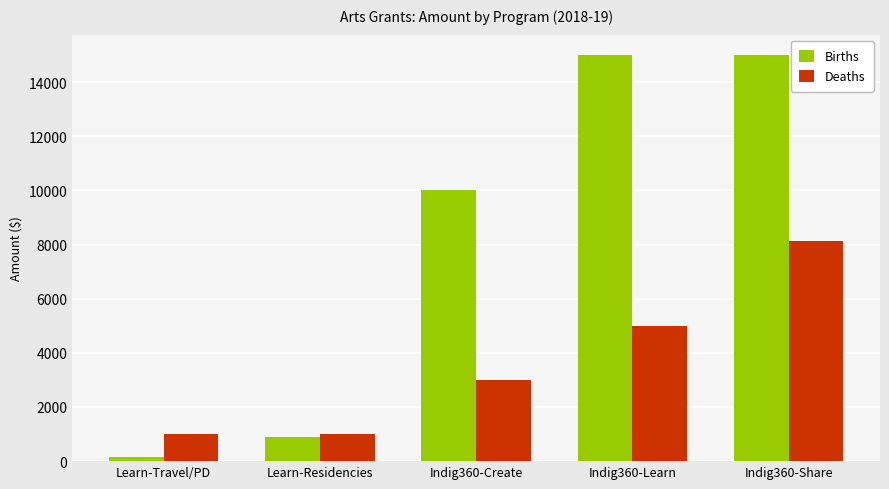

Reading left to right, list all the values displayed in this chart.

Births: 150	900	10000	15000	15000
Deaths: 1000	1000	3000	5000	8140